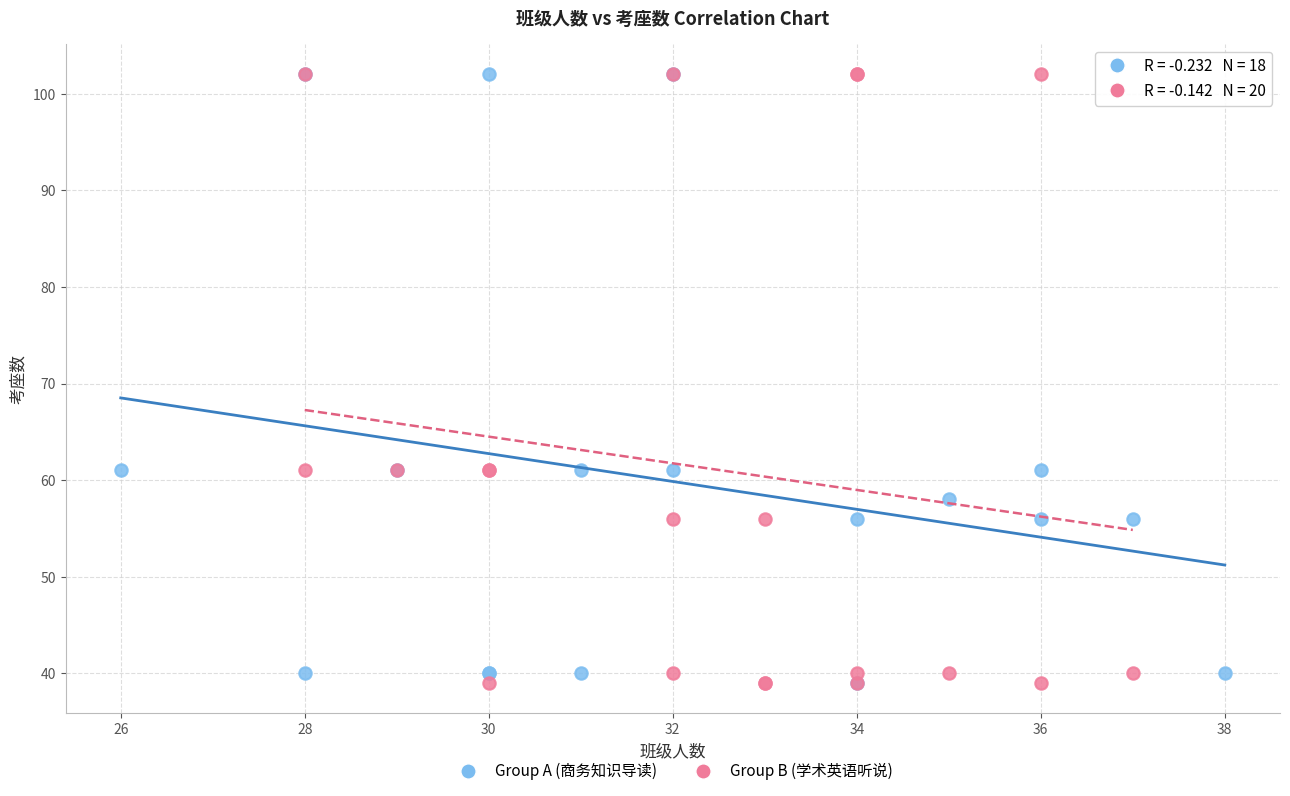

What are all the series names shown in the legend?

Group A (商务知识导读), Group B (学术英语听说)